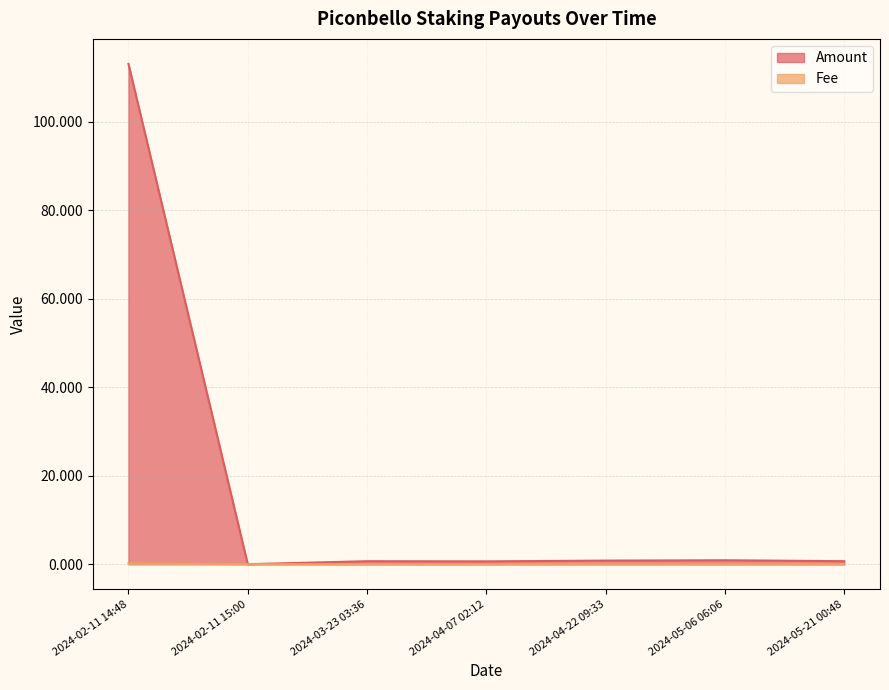

Which has a higher value, 2024-02-11 14:48 or 2024-04-22 09:33?

2024-02-11 14:48